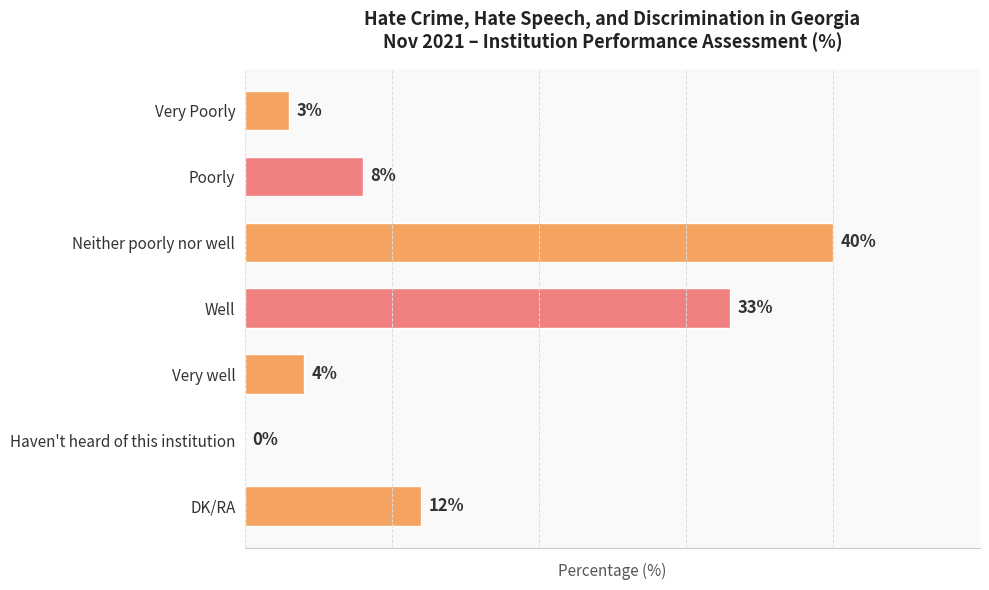

Which category has the highest value across all series?

Neither poorly nor well